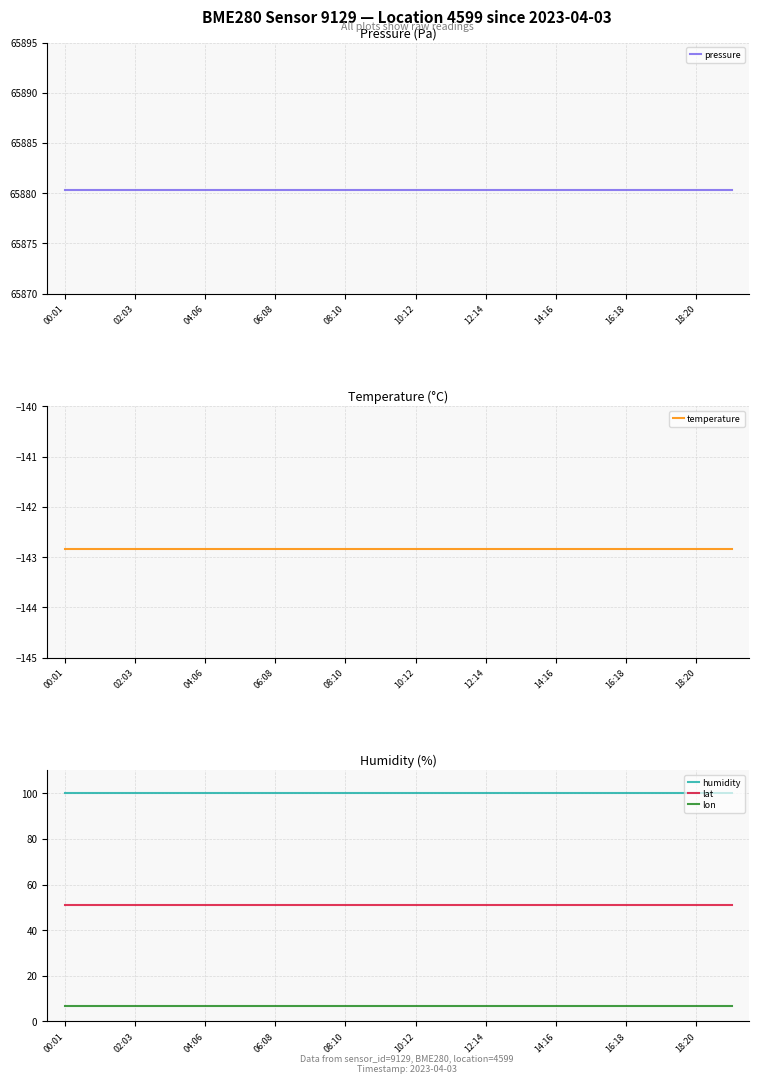

Rank the series by their maximum value, from lowest to highest.

temperature, lon, lat, humidity, pressure